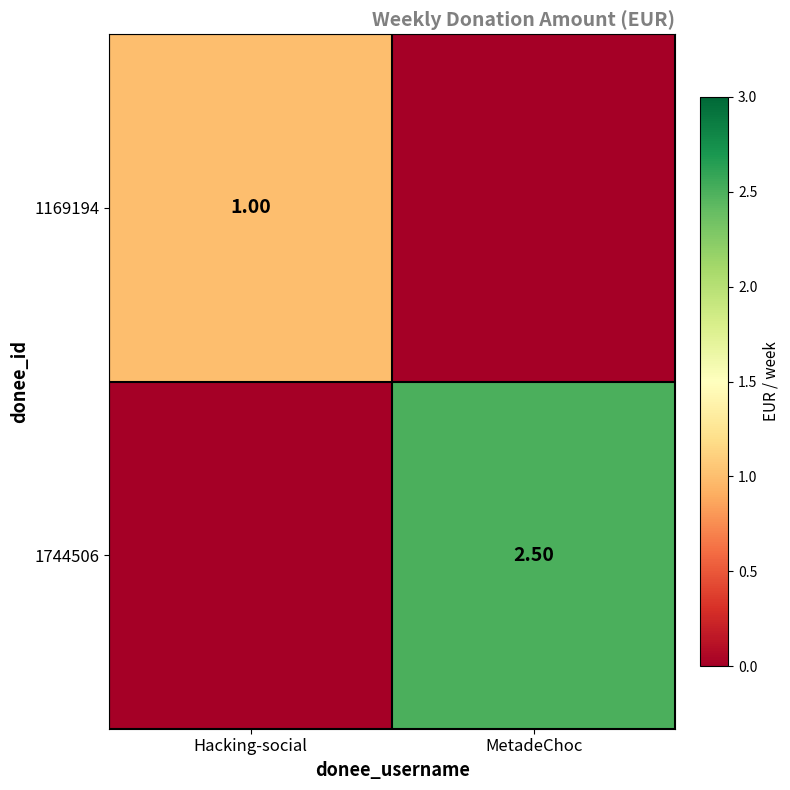

Rank the series by their average value, from highest to lowest.

1744506, 1169194